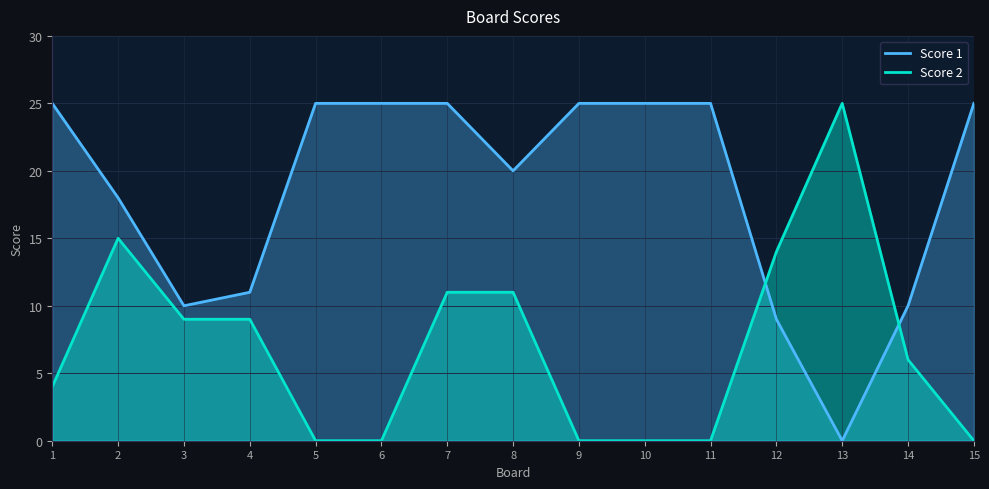

How many intersections are there between Score 1 and Score 2?

2